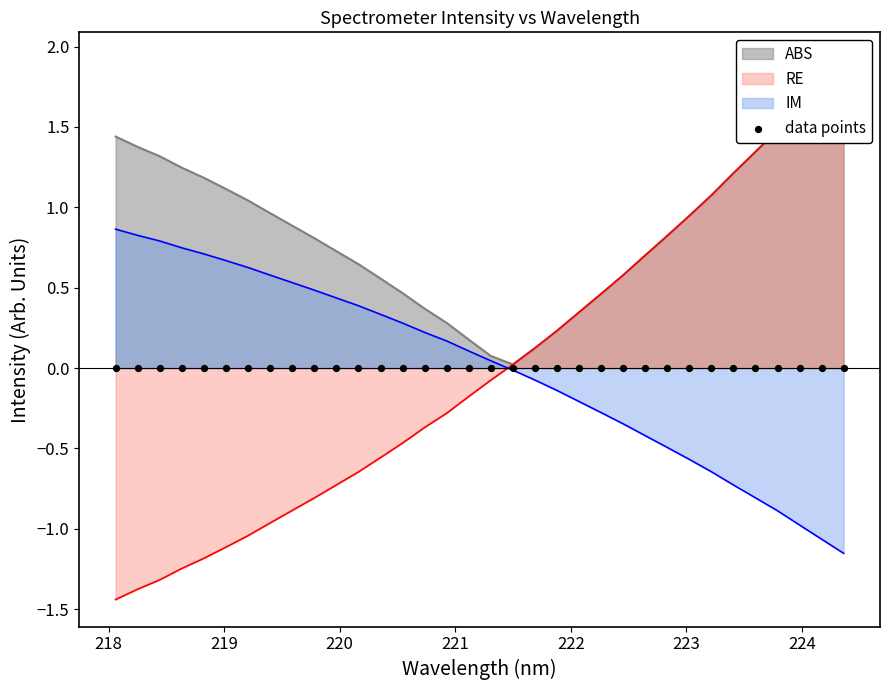

What is the change in value from 218.8244 to 223.9802?

+2.8